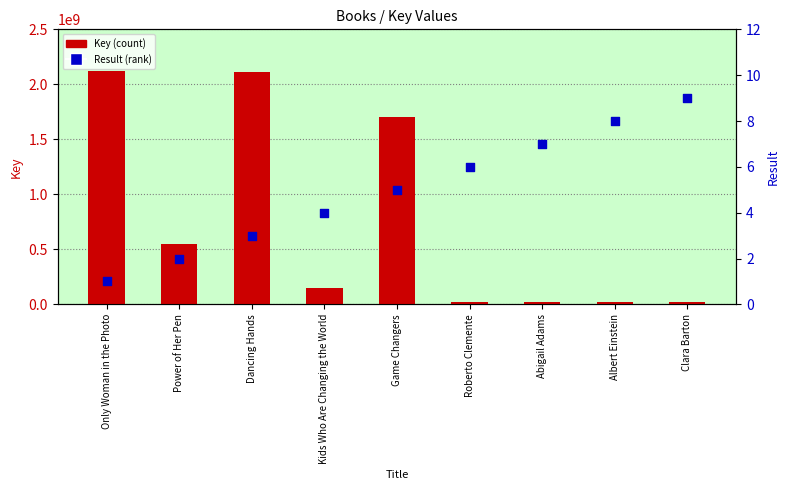

Which series has the largest total across all categories?

Key (count)